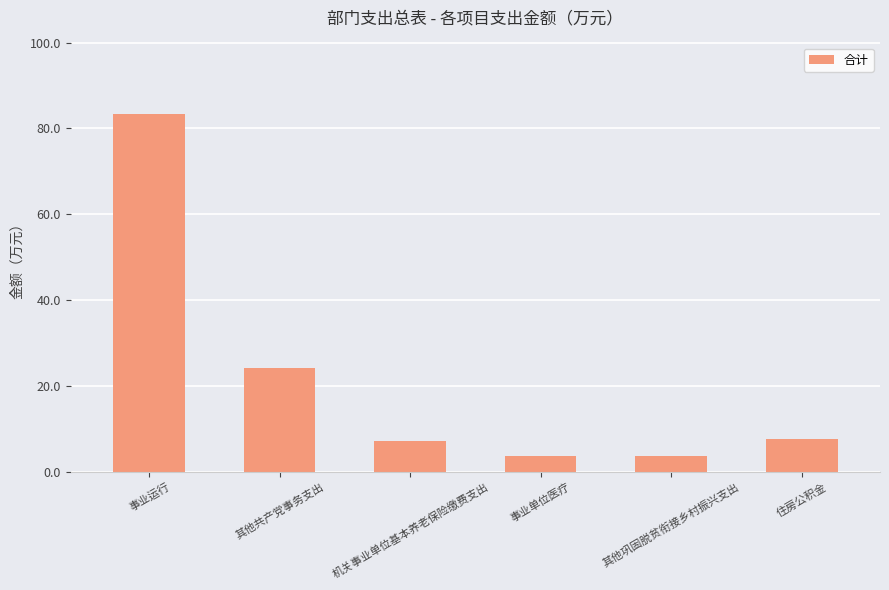

The chart shows a value of 24.3 at 其他共产党事务支出. True or false?

True